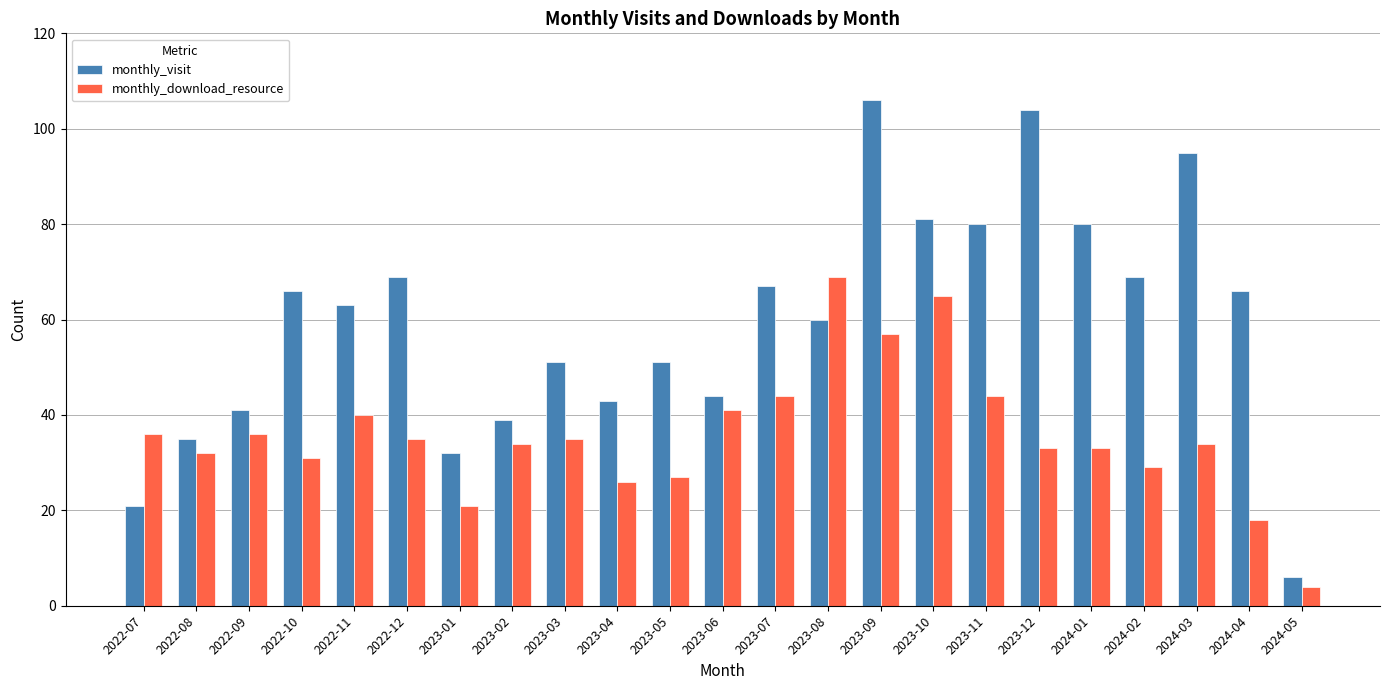

Which series has the largest total across all categories?

monthly_visit